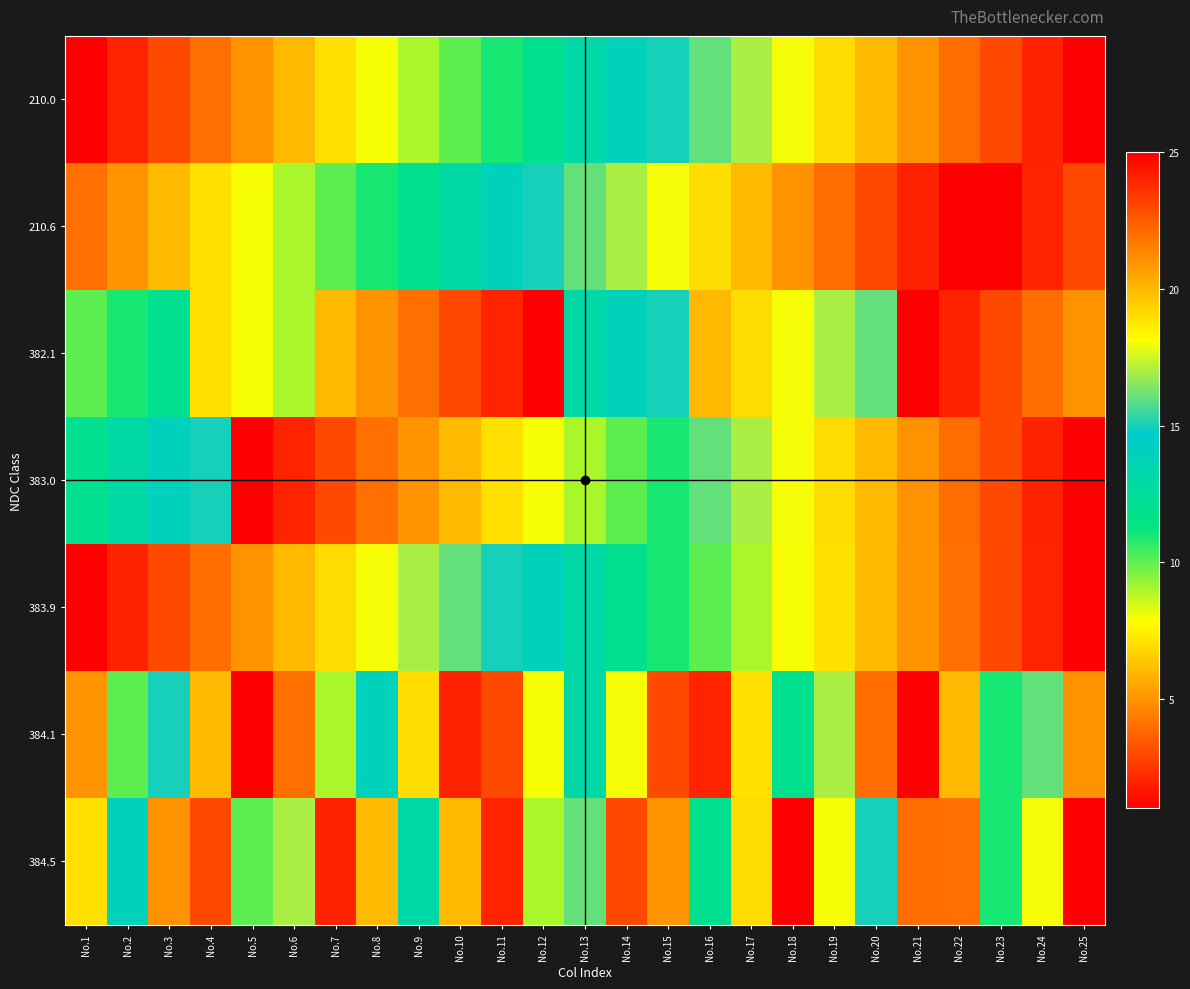

What is the difference between the 384.1 values at No.15 and No.5?

2